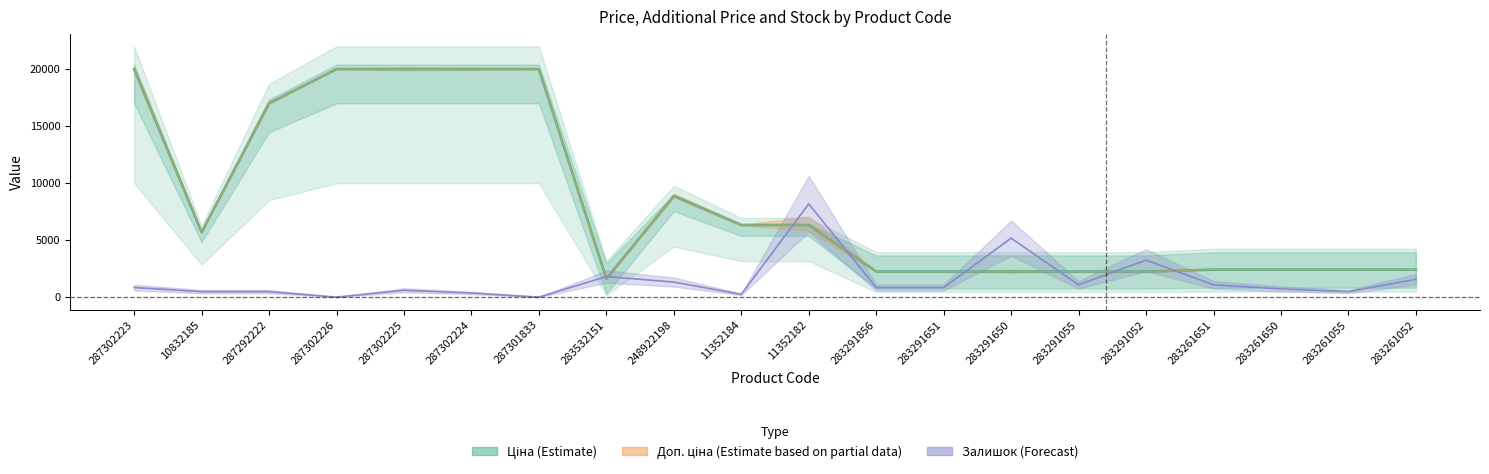

What is the label of the 2nd point from the right?

283261055